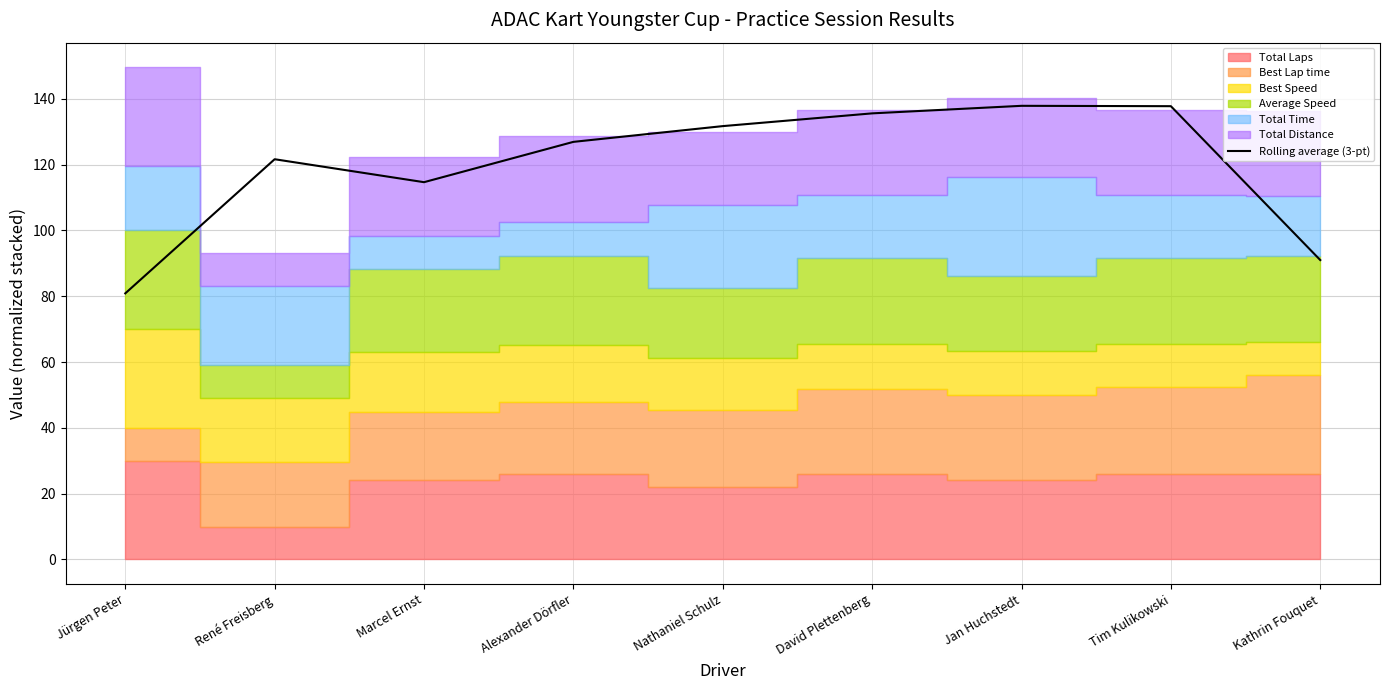

How many lines are shown in the chart?

1